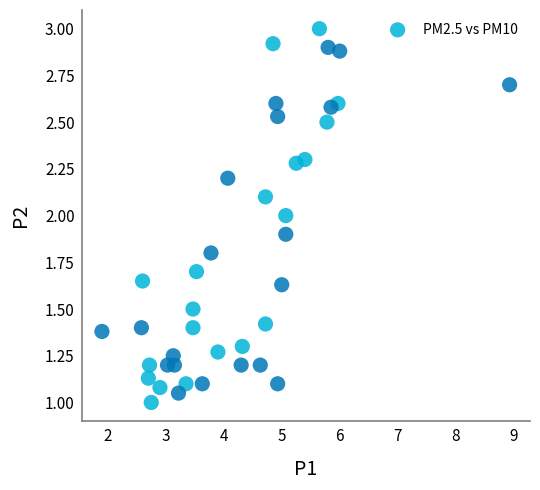

What is the range of Y values (max minus min)?

2.0